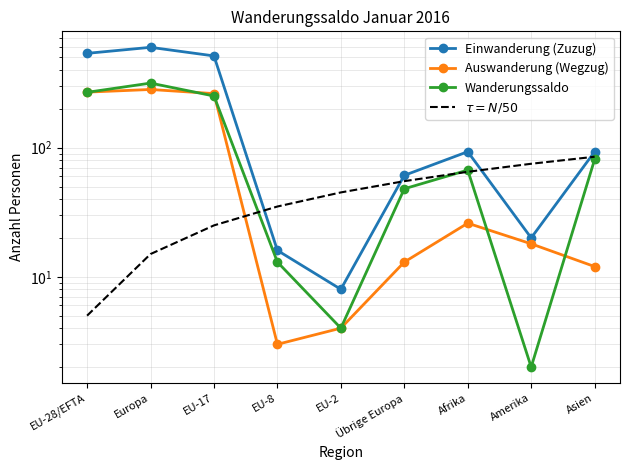

At how many categories does at least one series exceed 315?

3